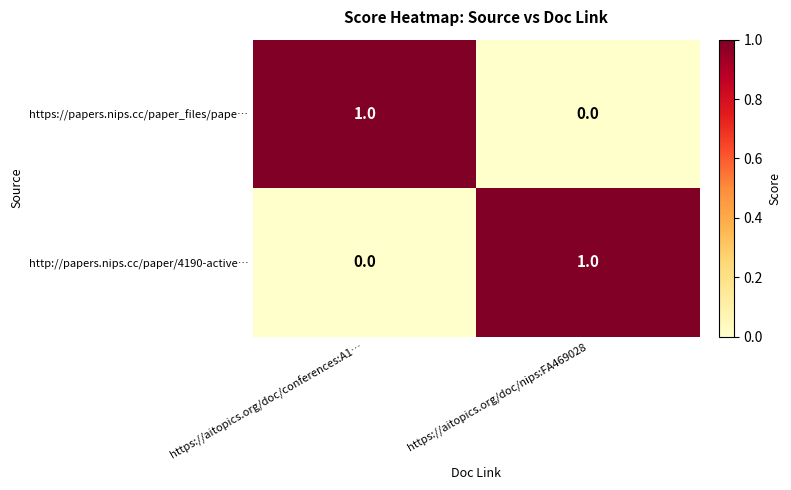

Where is https://papers.nips.cc/paper_files/pape… nearest to the value 0?

https://aitopics.org/doc/nips:FA469028